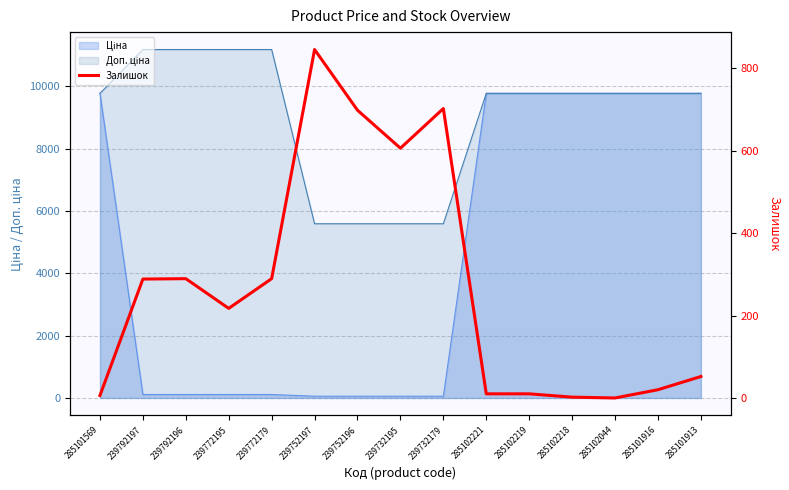

What is the label of the 4th point from the right?

285102218